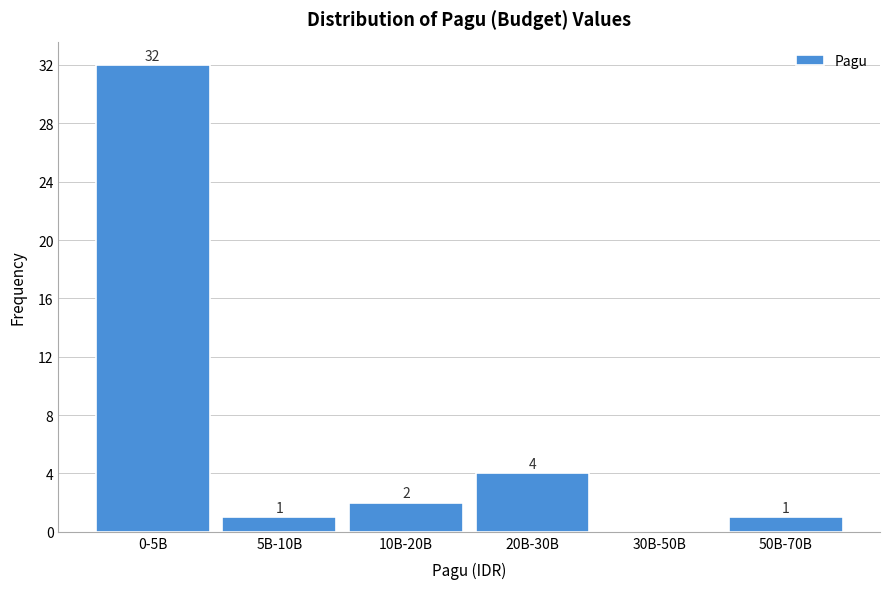

Reading left to right, extract all data points from this chart.

0-5B=32	5B-10B=1	10B-20B=2	20B-30B=4	30B-50B=0	50B-70B=1